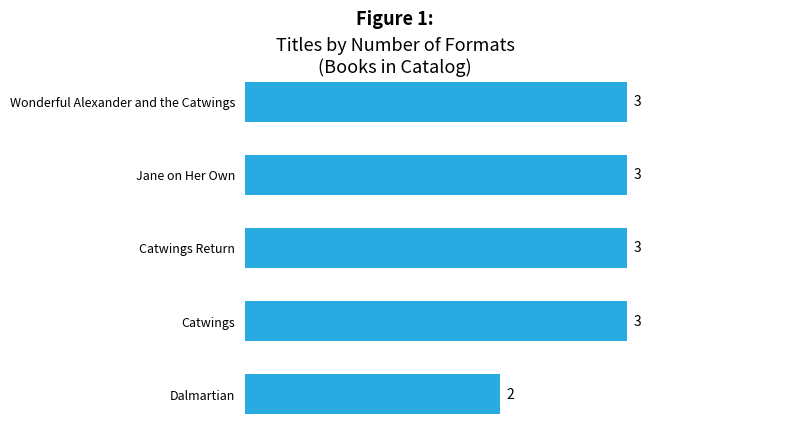

Reading bottom to top, transcribe all the data shown in this chart.

2	3	3	3	3